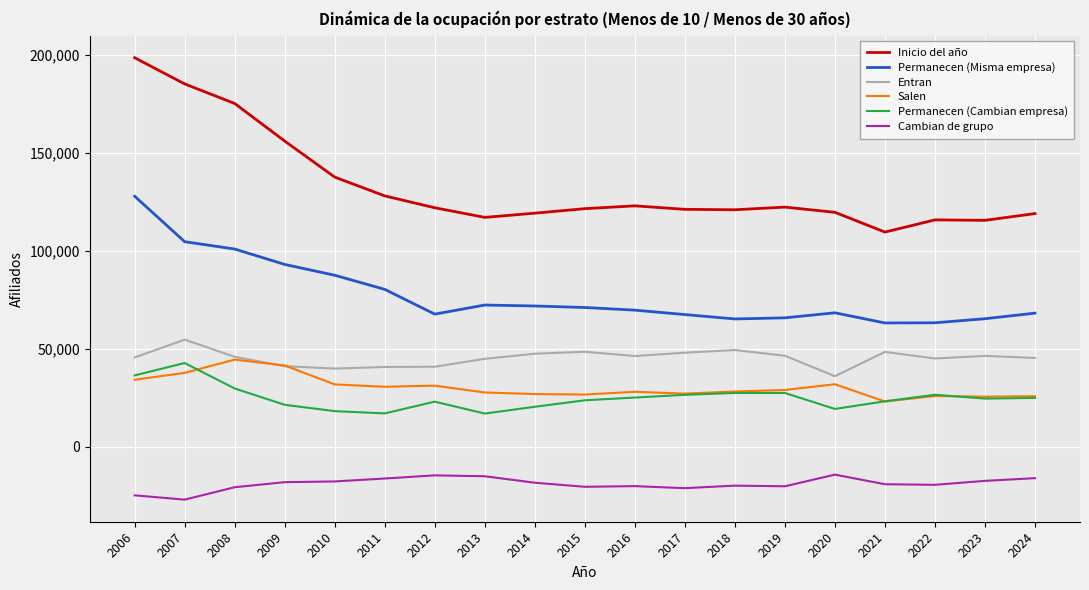

True or false: Inicio del año and Permanecen (Misma empresa) intersect in this chart.

False